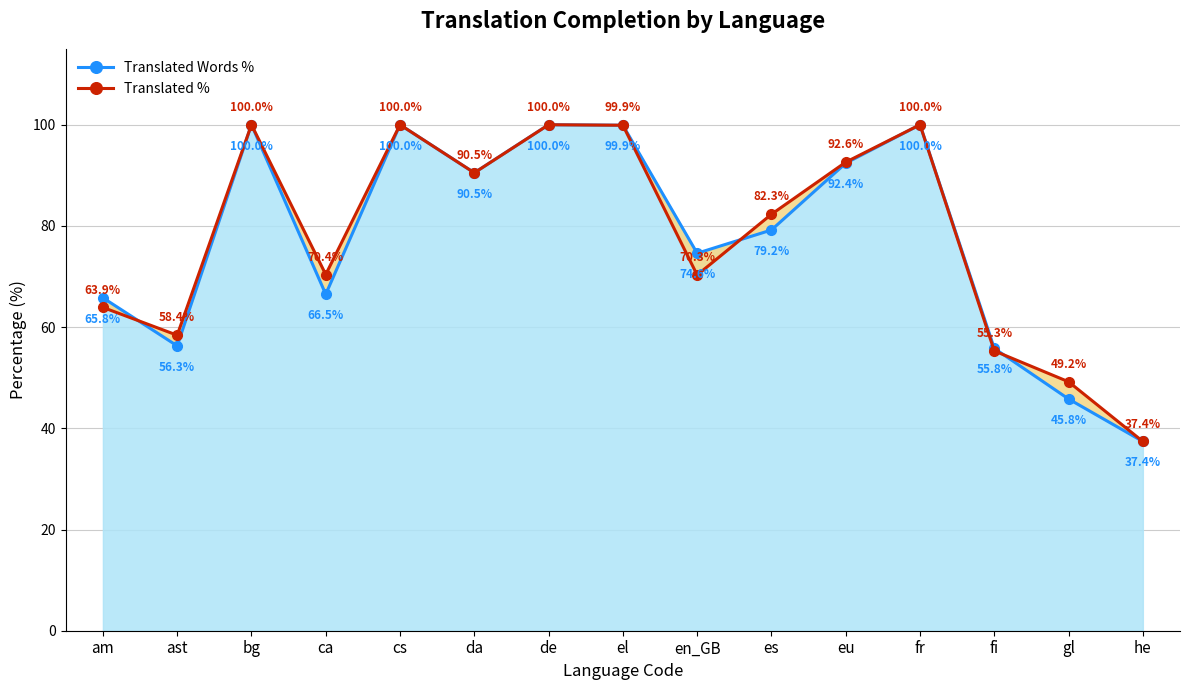

Where is the first local minimum for Translated %?

ast